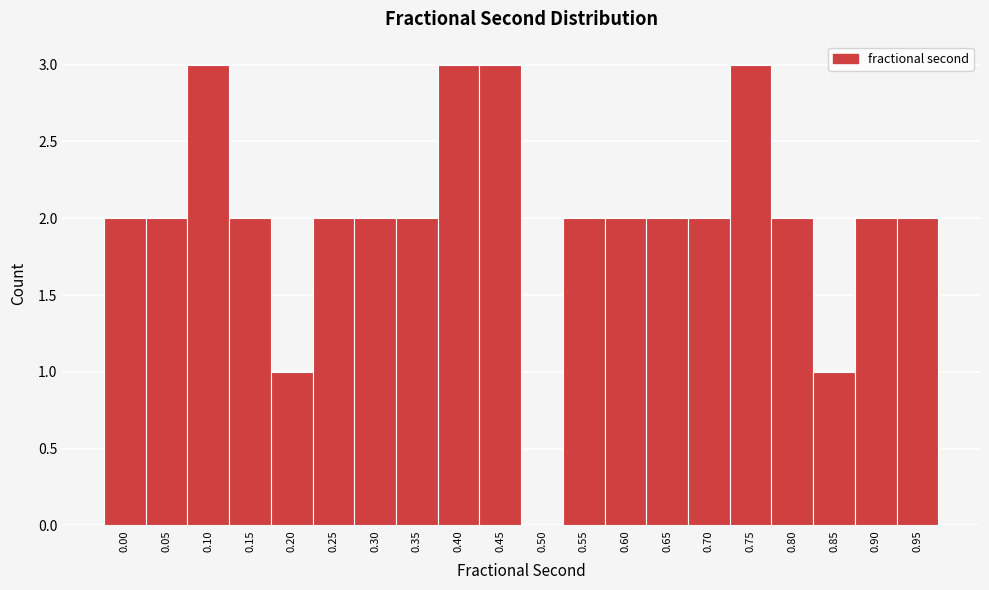

Reading left to right, transcribe all the data shown in this chart.

0.00=2	0.05=2	0.10=3	0.15=2	0.20=1	0.25=2	0.30=2	0.35=2	0.40=3	0.45=3	0.50=0	0.55=2	0.60=2	0.65=2	0.70=2	0.75=3	0.80=2	0.85=1	0.90=2	0.95=2